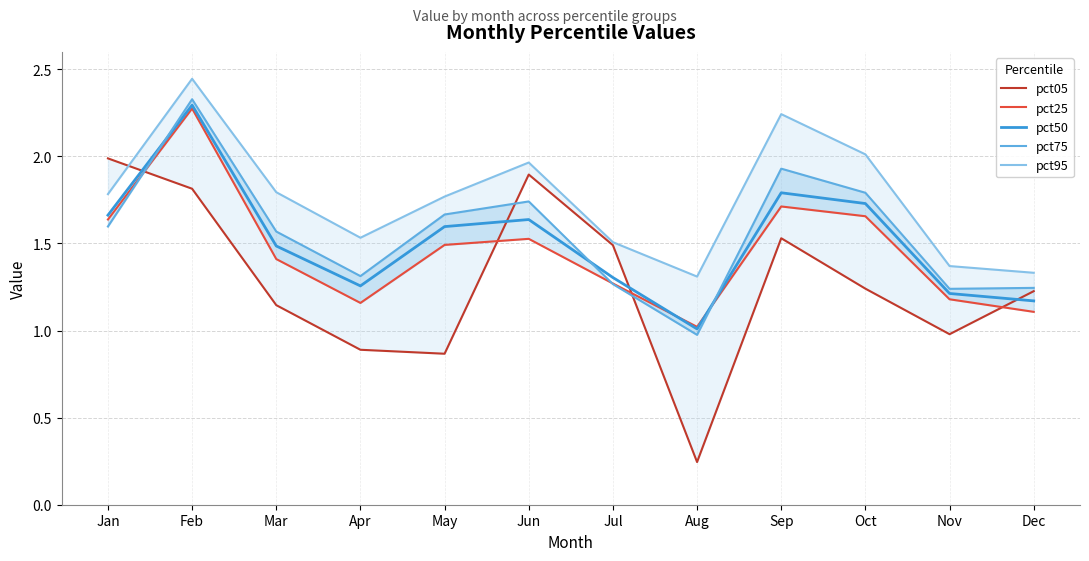

What is the value of the pct05 point at the 9th from the left?

1.5